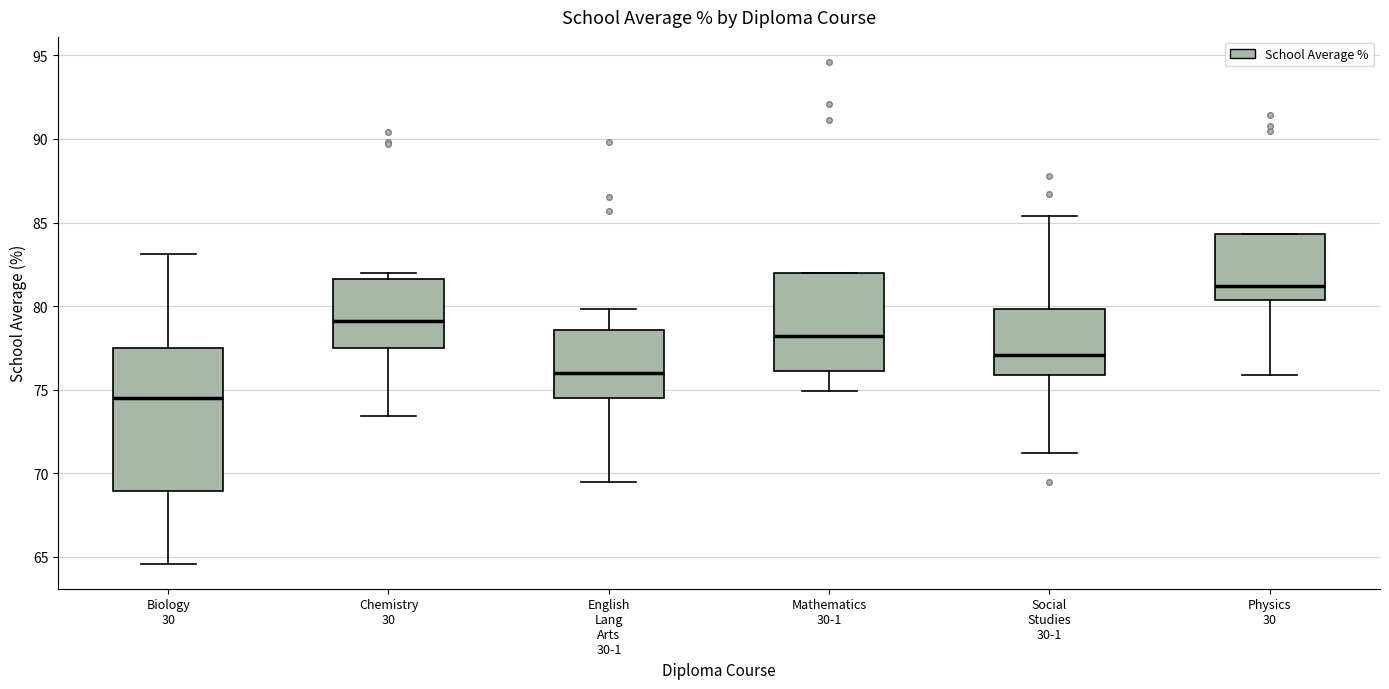

Where is the upper edge of the box for Physics 30 on the y-axis? The values are not printed on the chart, so give them approximately, as read against the axis.

84.5